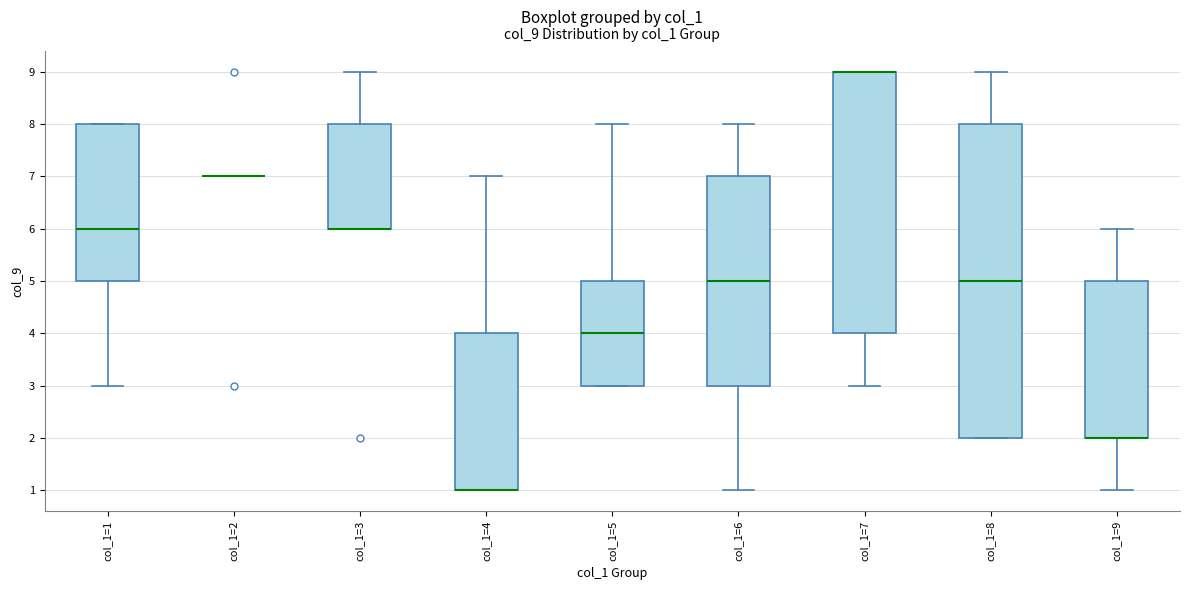

Reading left to right, transcribe this box plot: for each box, give where its median line is, the range the box spans, and where its two whiskers end, as read against the y-axis. The values are not printed on the chart, so give them approximately, as read against the axis.

col_1=1: median 6, box 5 to 8, whiskers 3 to 8
col_1=2: box collapsed to a line at 7, whiskers 7 to 7
col_1=3: median 6 (drawn on the box's lower edge), box 6 to 8, whiskers 6 to 9
col_1=4: median 1 (drawn on the box's lower edge), box 1 to 4, whiskers 1 to 7
col_1=5: median 4, box 3 to 5, whiskers 3 to 8
col_1=6: median 5, box 3 to 7, whiskers 1 to 8
col_1=7: median 9 (drawn on the box's upper edge), box 4 to 9, whiskers 3 to 9
col_1=8: median 5, box 2 to 8, whiskers 2 to 9
col_1=9: median 2 (drawn on the box's lower edge), box 2 to 5, whiskers 1 to 6